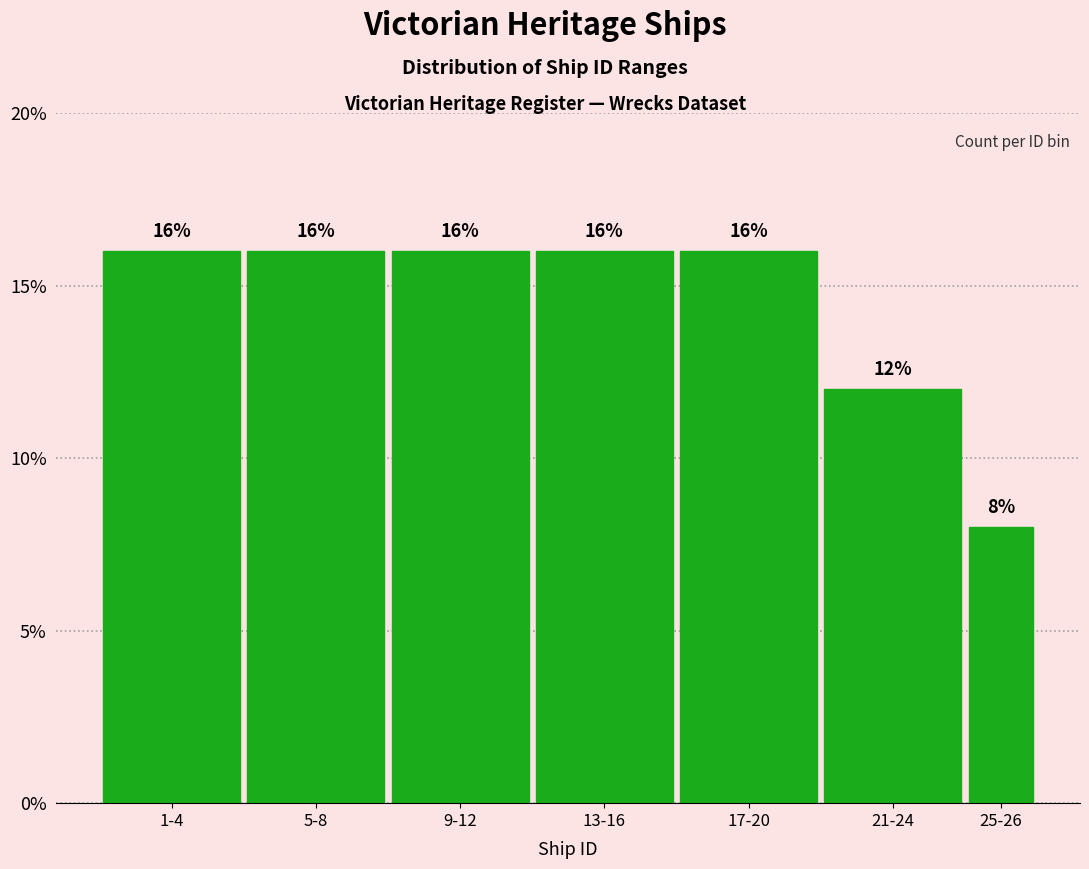

Reading right to left, list all the values displayed in this chart.

25-26=8	21-24=12	17-20=16	13-16=16	9-12=16	5-8=16	1-4=16